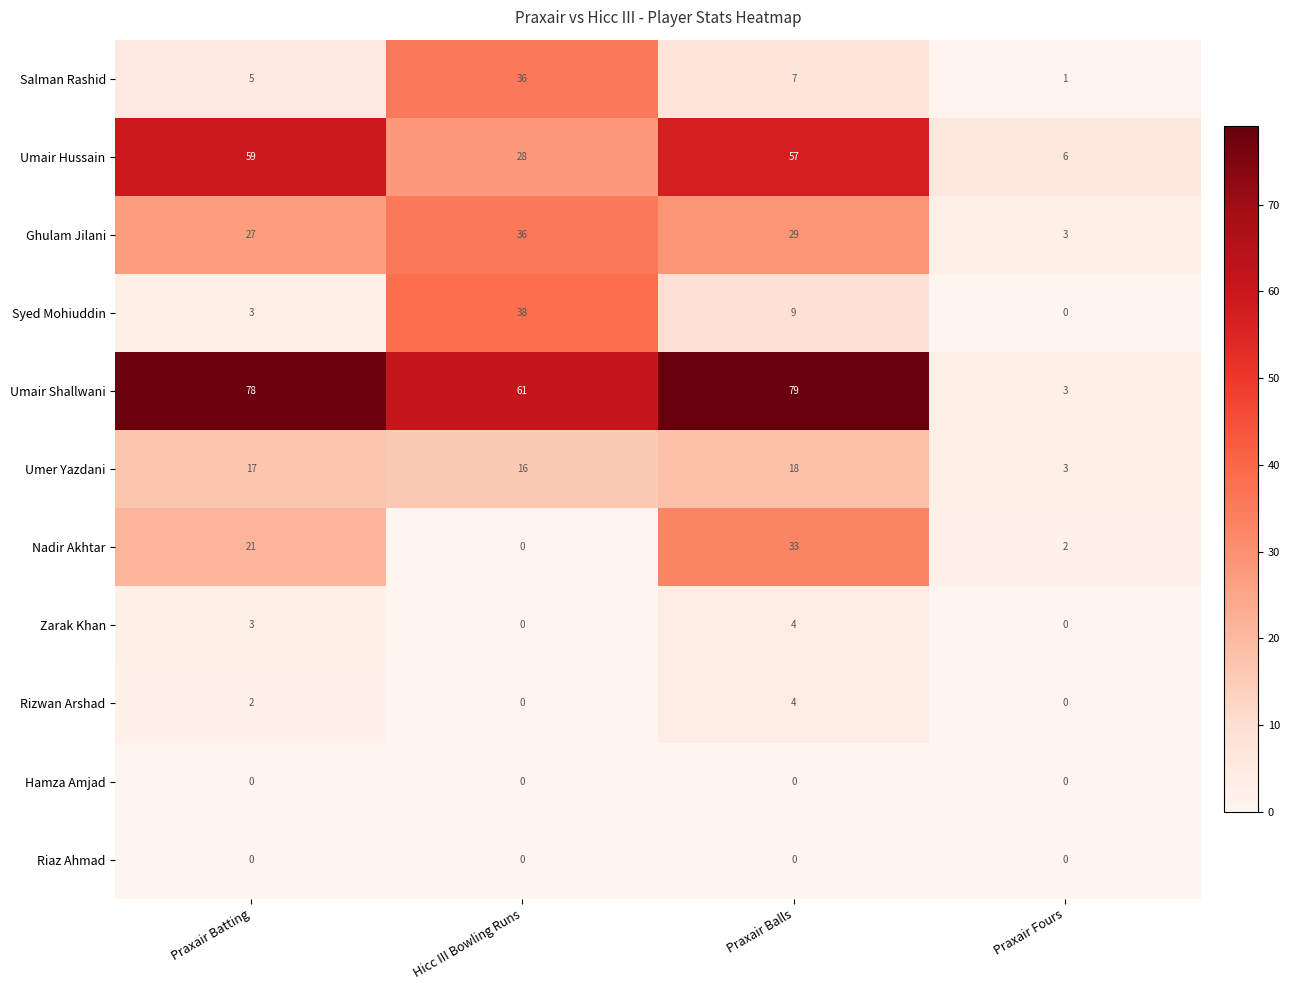

Is it true that Zarak Khan equals 4 at Praxair Batting?

False